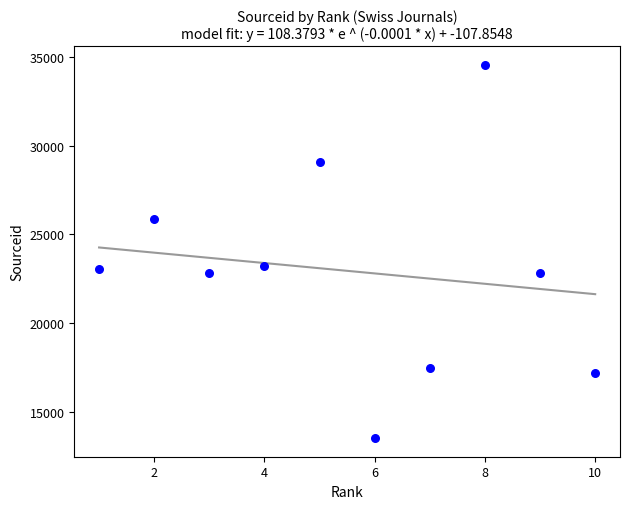

What is the average X value?

6